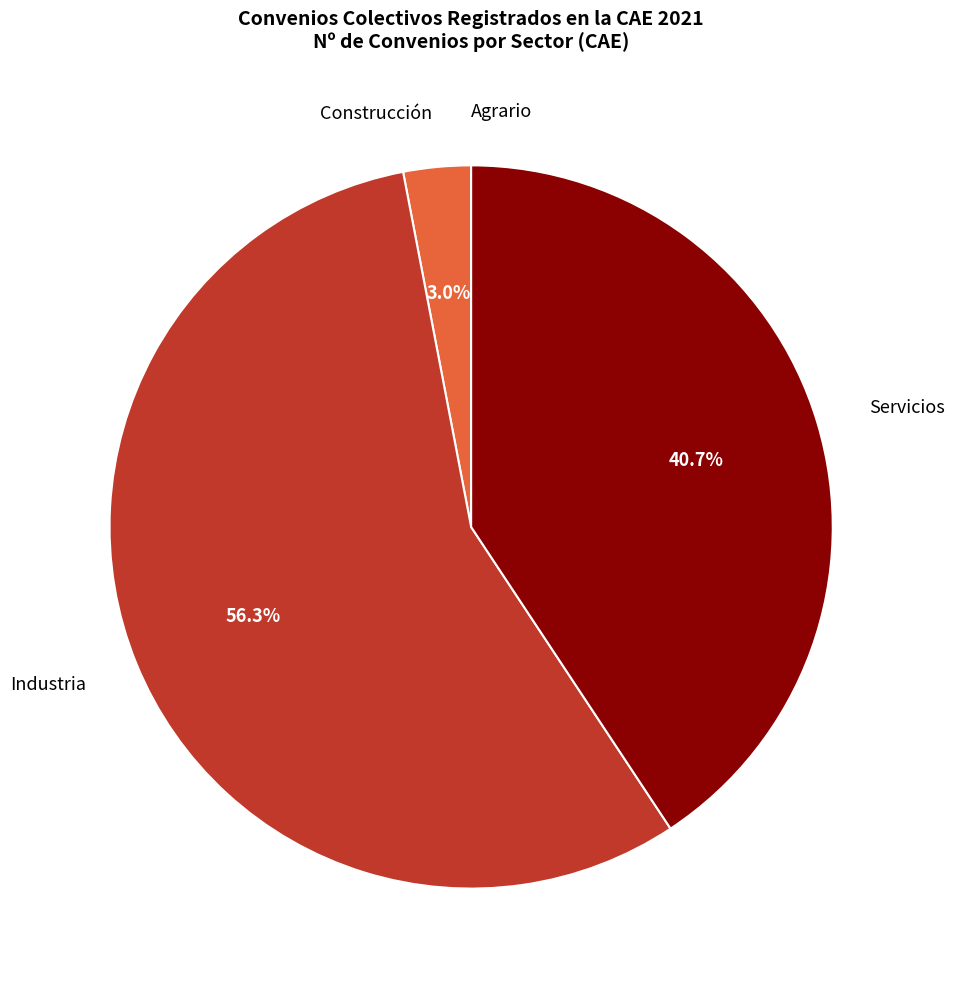

To the nearest percent, what percentage of the pie is Servicios?

41%